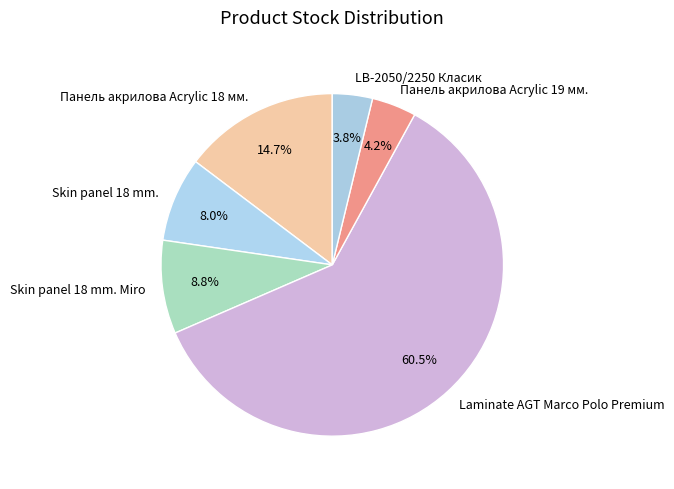

Is it true that Панель акрилова Acrylic 18 мм. is 15% of the pie?

True